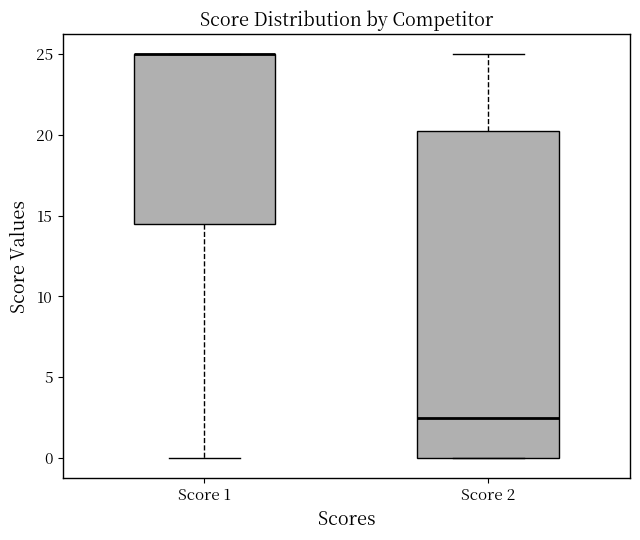

Which box is the tallest, from its lower edge to its upper edge?

Score 2